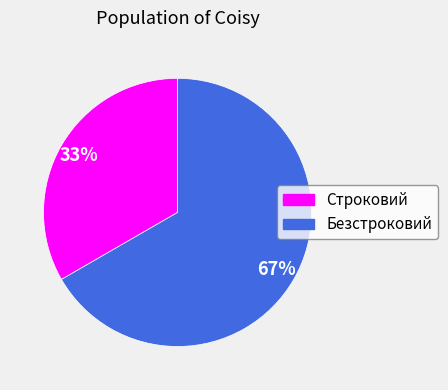

Which slice represents more than half of the pie?

Безстроковий